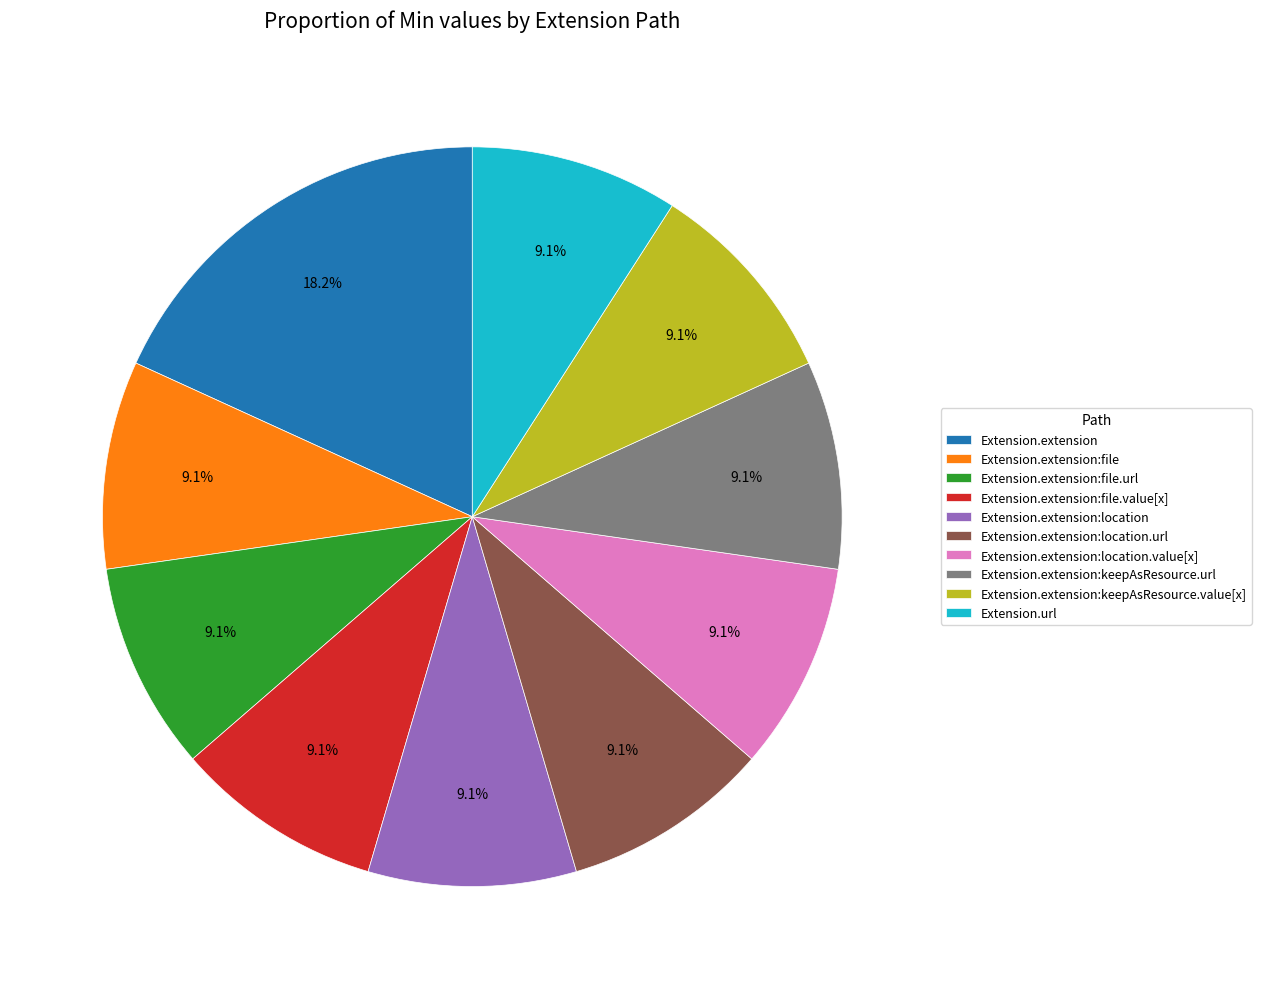

Combined, do Extension.url and Extension.extension:file account for over 50%?

No